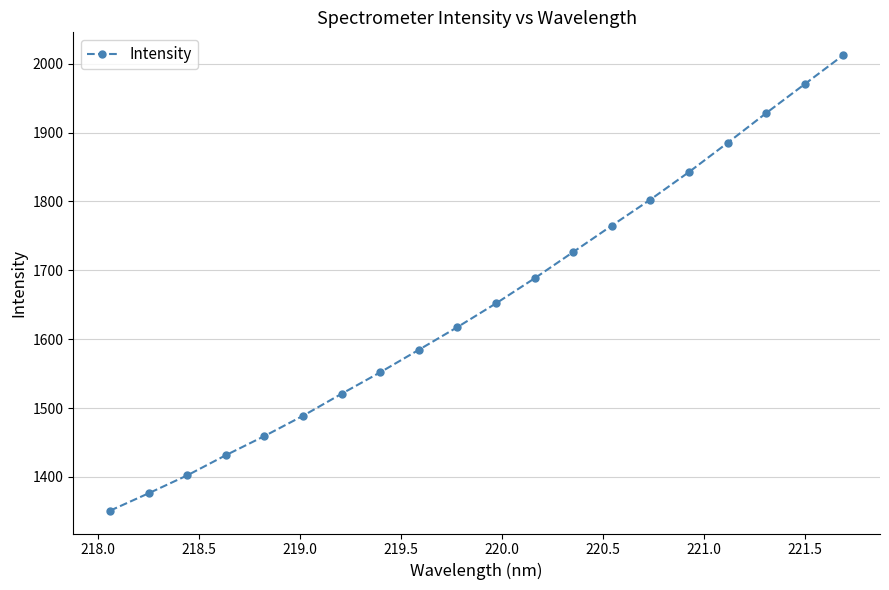

What is the value of the 14th point from the left?

1765.0